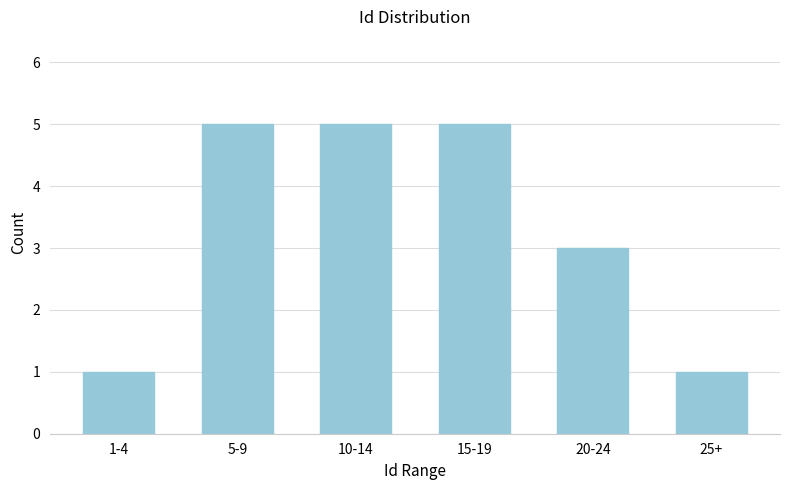

Reading left to right, what are all the values shown in this chart?

1	5	5	5	3	1